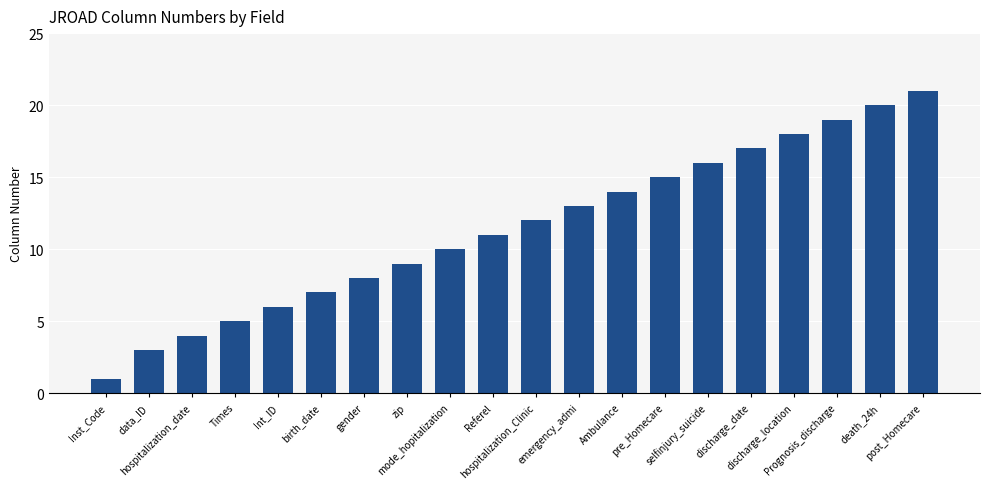

Reading left to right, what are all the values shown in this chart?

Inst_Code=1	data_ID=3	hospitalization_date=4	Times=5	Int_ID=6	birth_date=7	gender=8	zip=9	mode_hopitalization=10	Referel=11	hospitalization_Clinic=12	emergency_admi=13	Ambulance=14	pre_Homecare=15	selfinjury_suicide=16	discharge_date=17	discharge_location=18	Prognosis_discharge=19	death_24h=20	post_Homecare=21